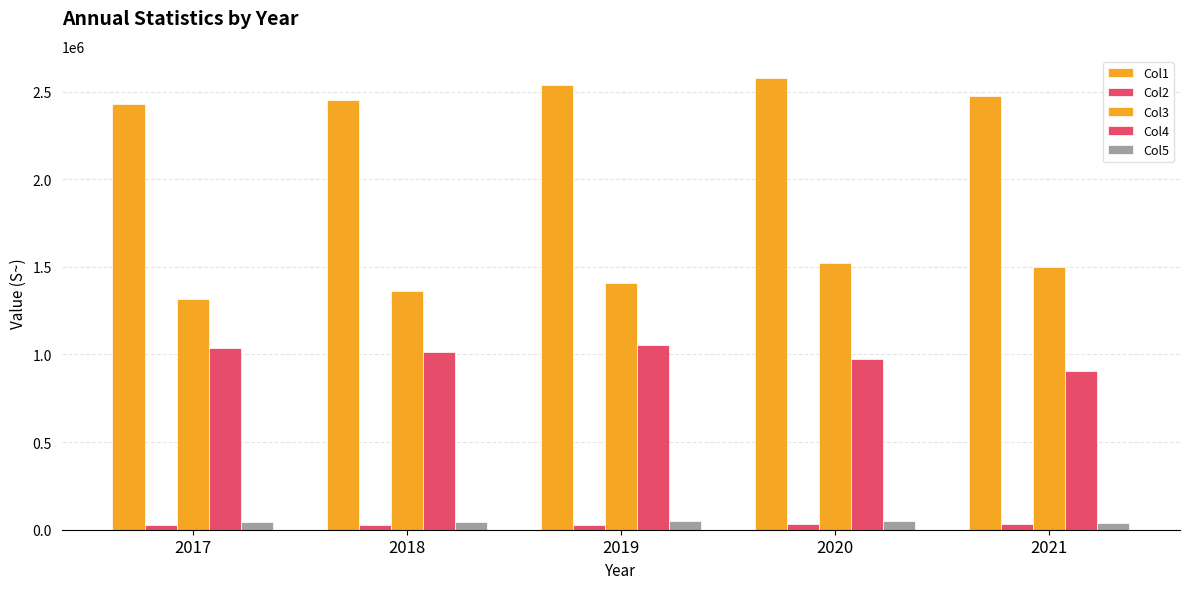

How many data points does each series have?

5